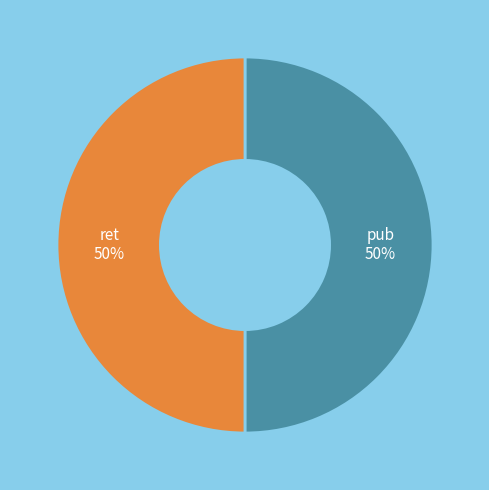

To the nearest percent, what is the average slice percentage?

50%